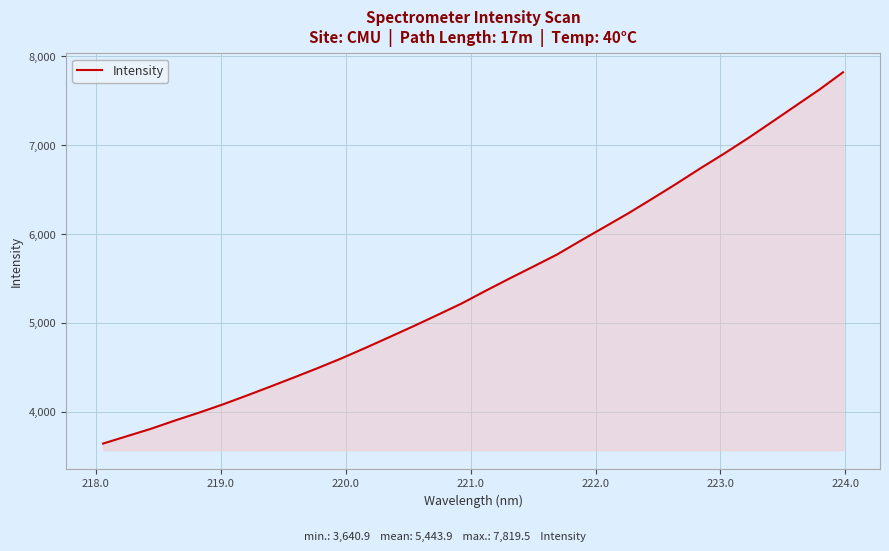

What is the average value?

5443.9